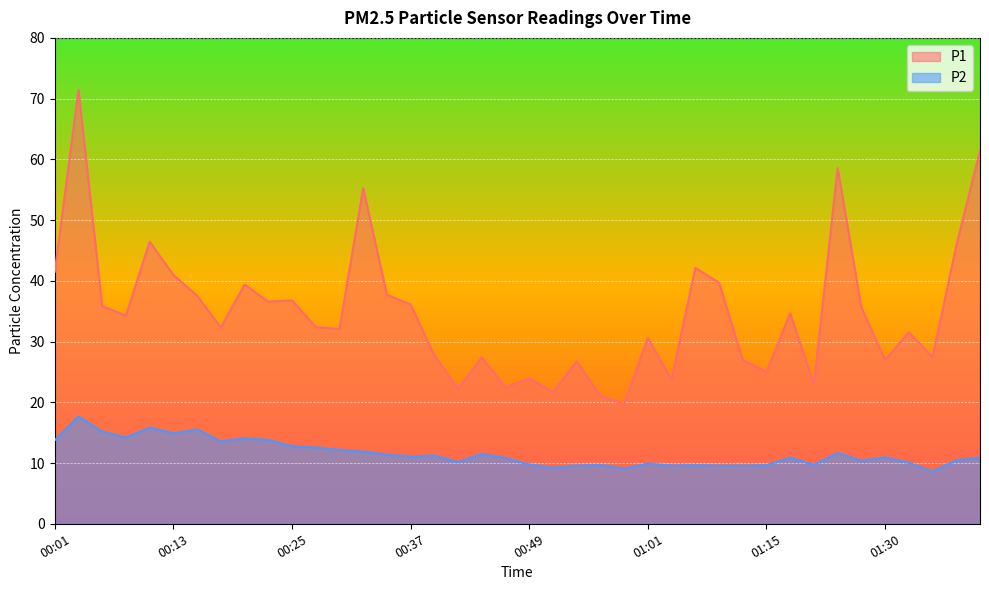

True or false: P2 has more than 0 points higher than both neighbors.

True